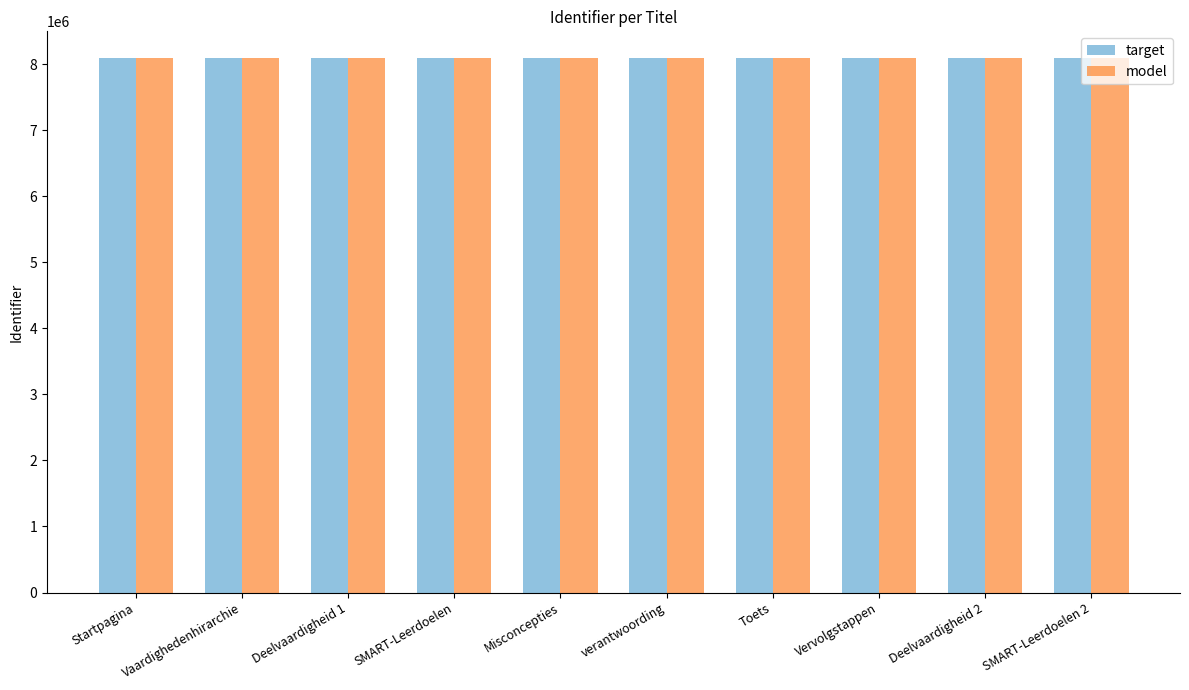

What is the maximum value for target?

8093077